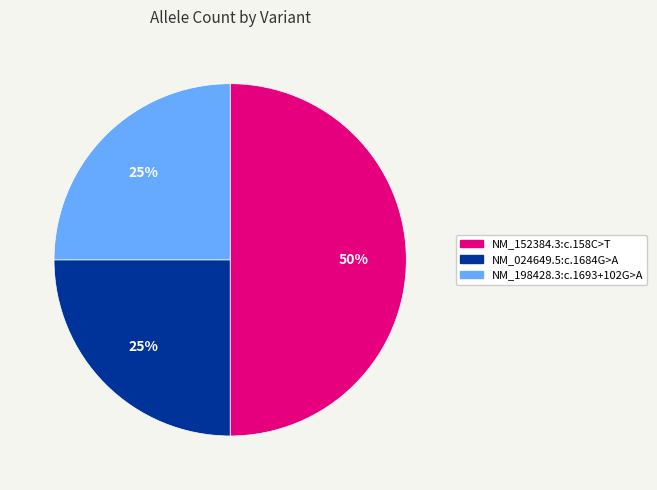

To the nearest percent, what percentage of the pie is NM_152384.3:c.158C>T?

50%